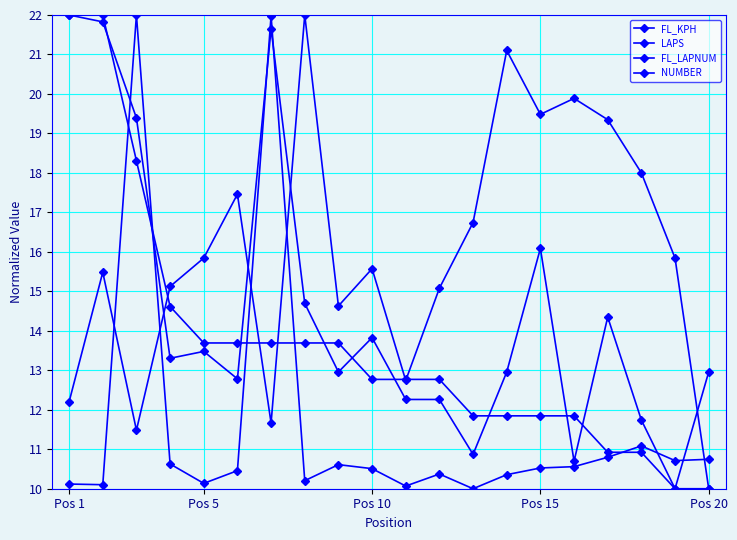

How many categories are shown in the chart?

20